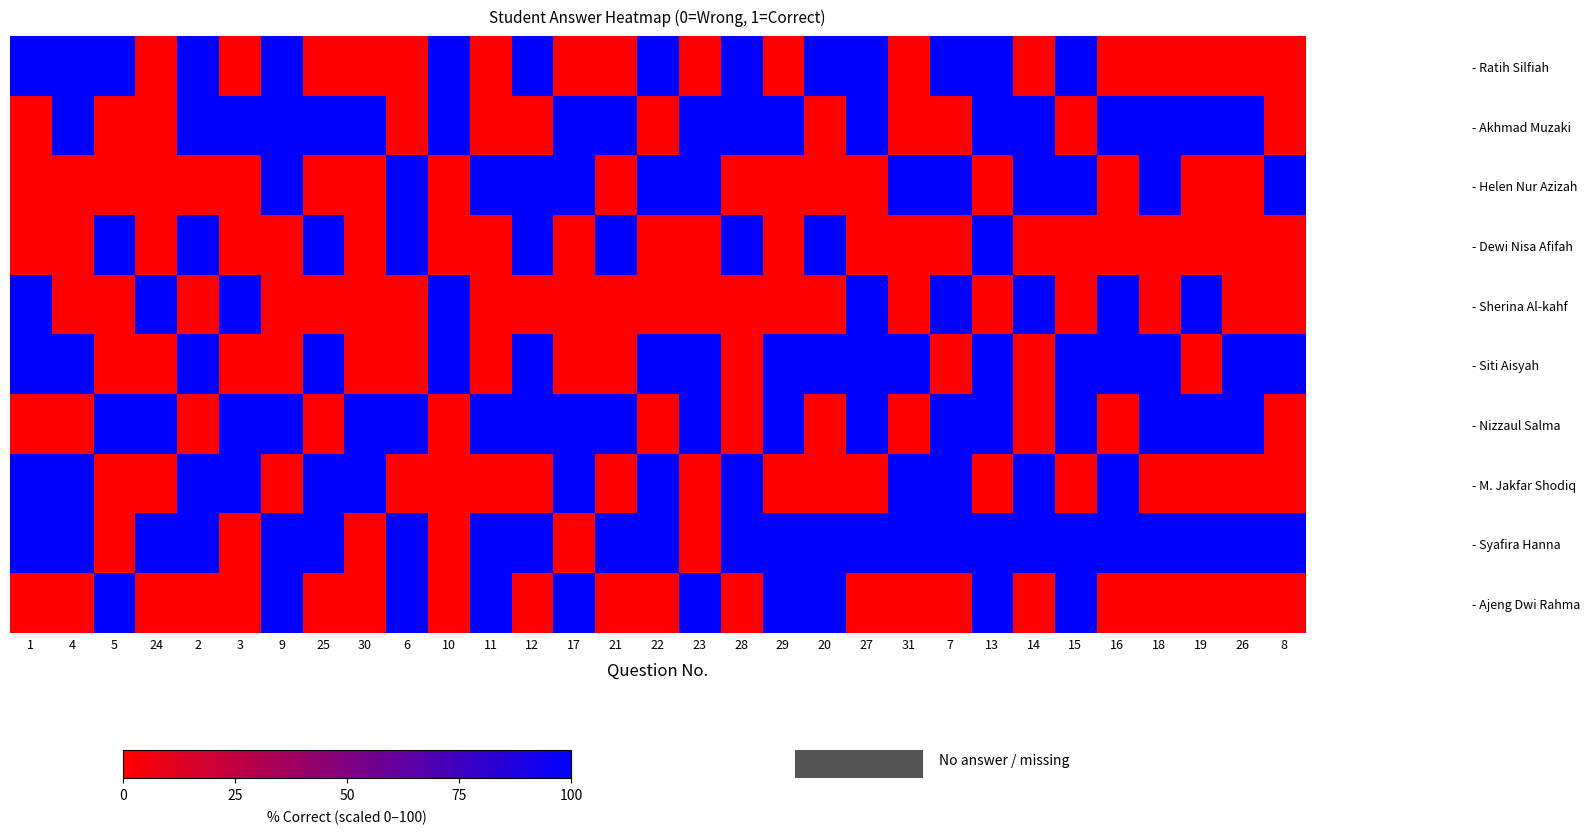

List the series in order of their peak value, highest first.

- Ratih Silfiah, - Akhmad Muzaki, - Helen Nur Azizah, - Dewi Nisa Afifah, - Sherina Al-kahf, - Siti Aisyah, - Nizzaul Salma, - M. Jakfar Shodiq, - Syafira Hanna, - Ajeng Dwi Rahma